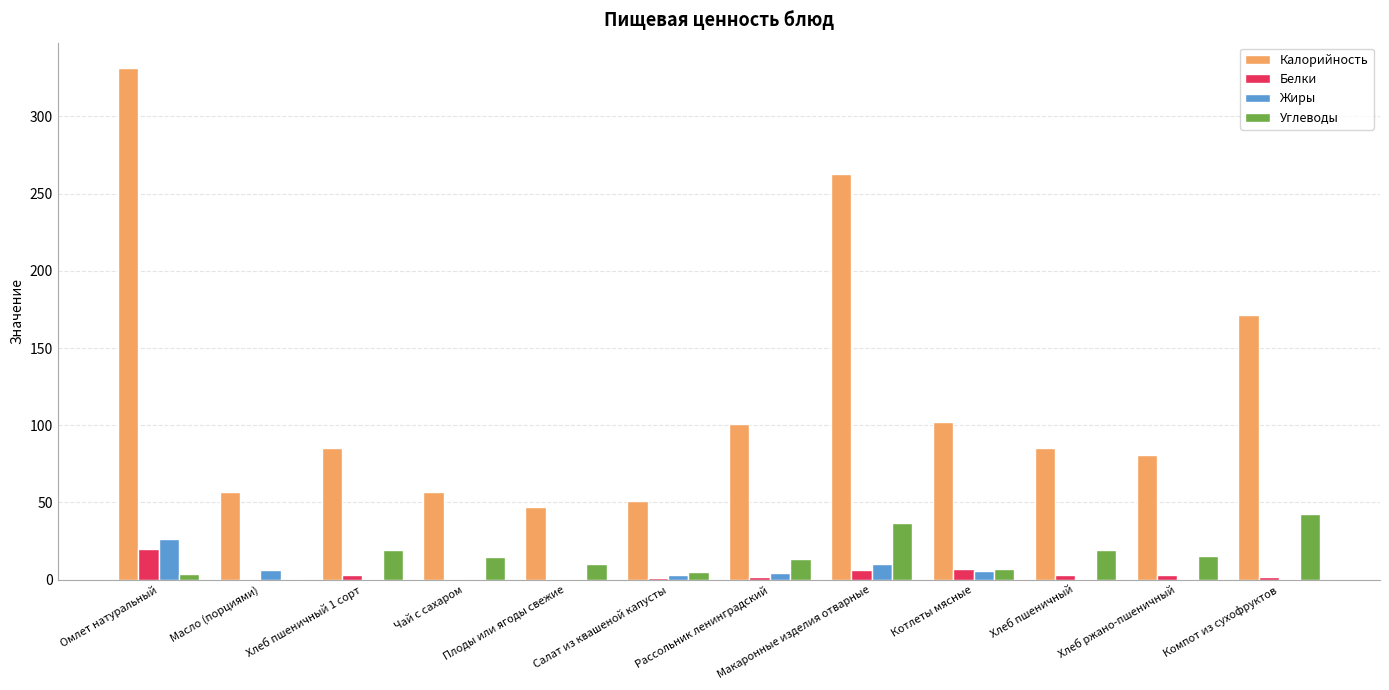

The Калорийность series shows 80.4 at Хлеб ржано-пшеничный. True or false?

True